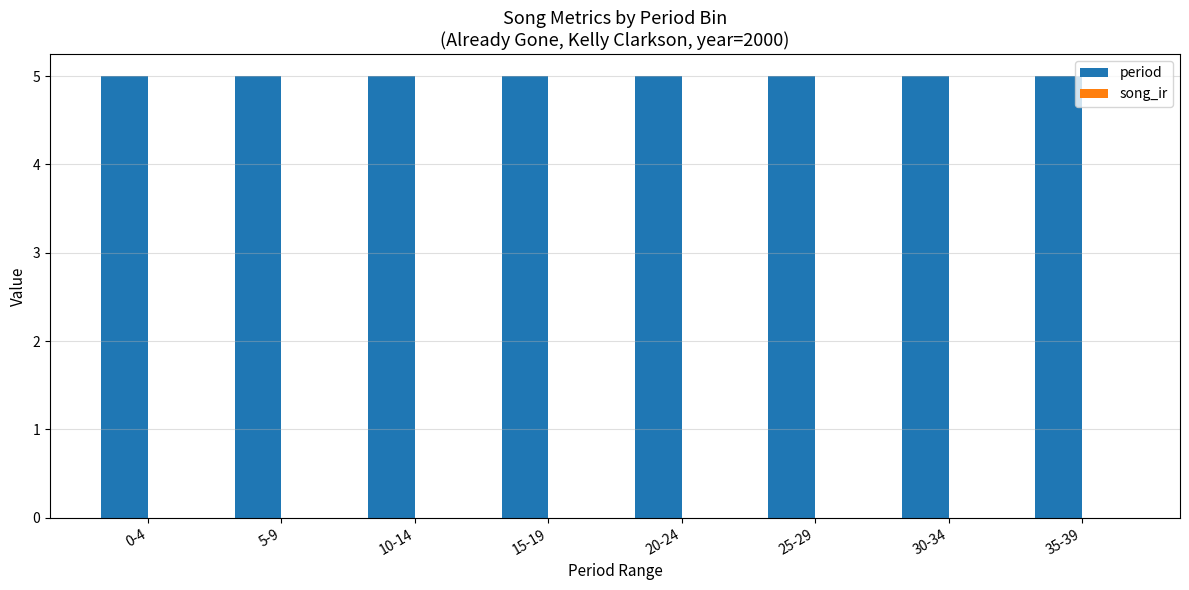

What is the total value across all series at 5-9?

5